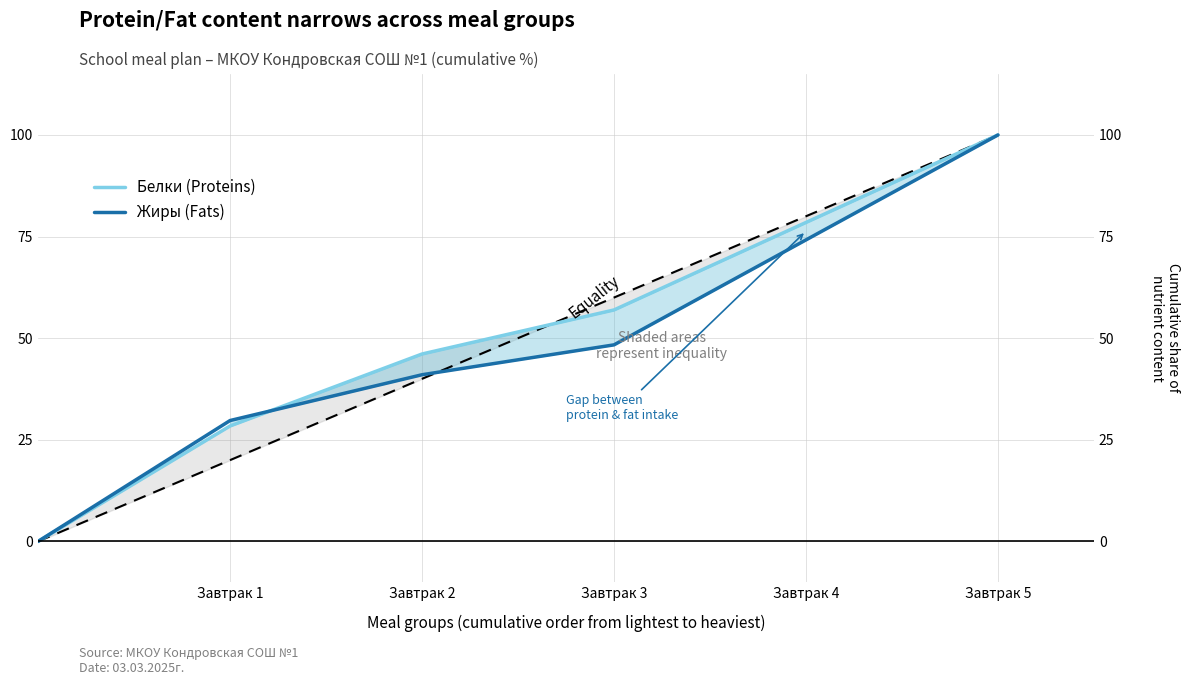

How many values in Жиры (Fats) are above zero?

5